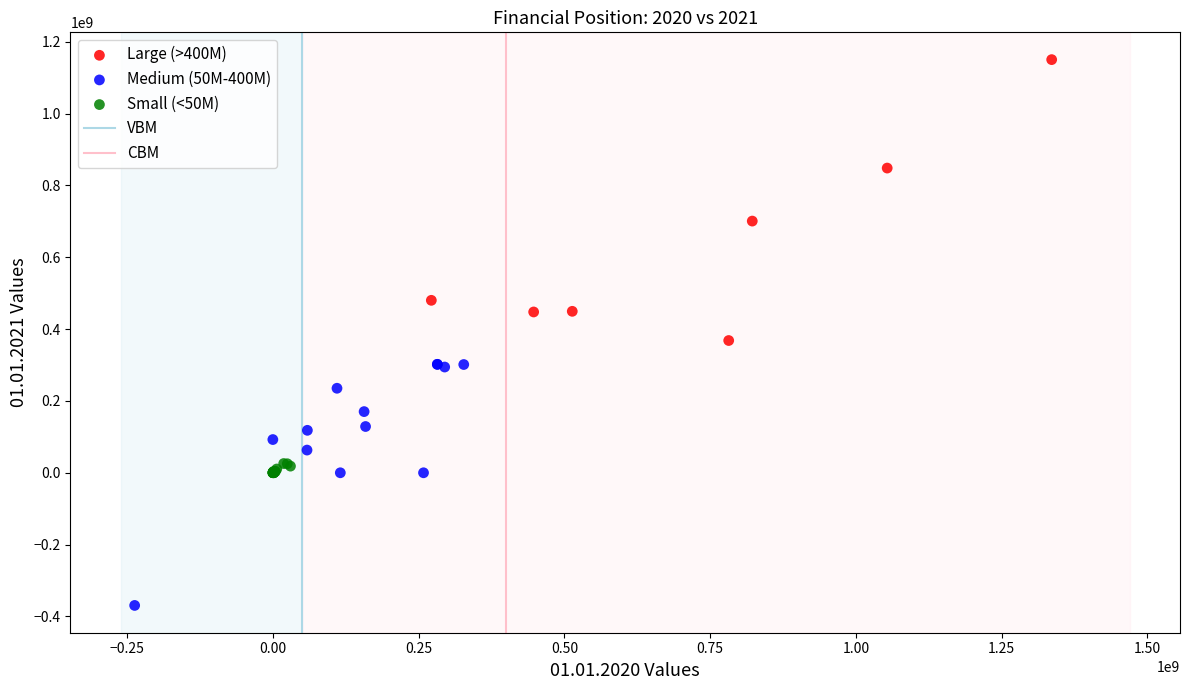

Which series contains the highest Y value?

Large (>400M)